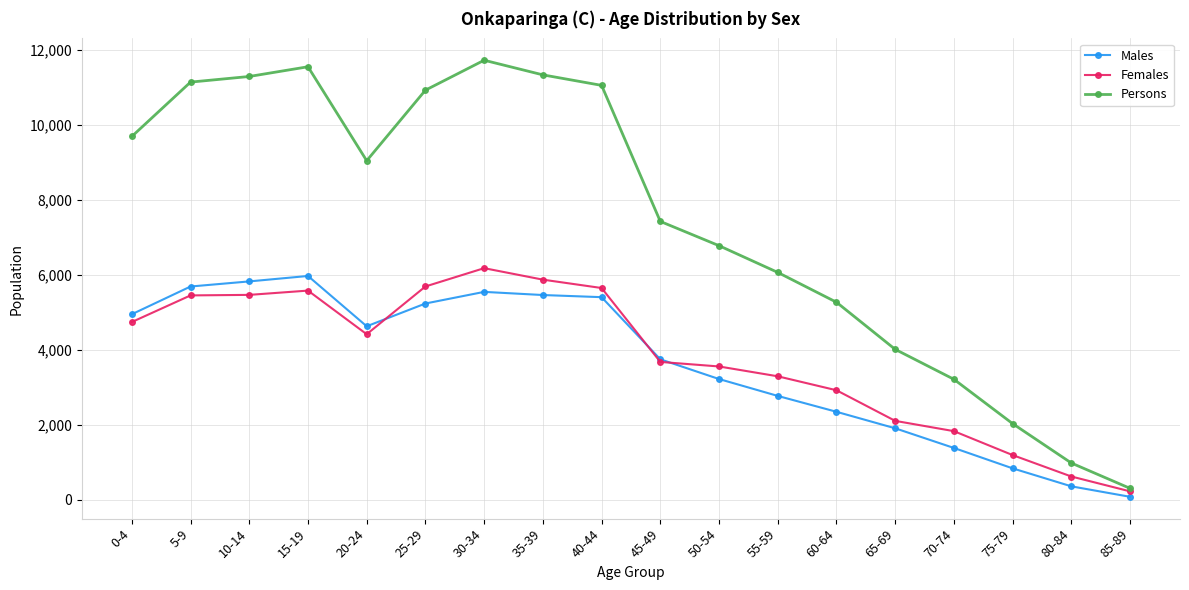

What is the label of the 12th point from the right?

30-34